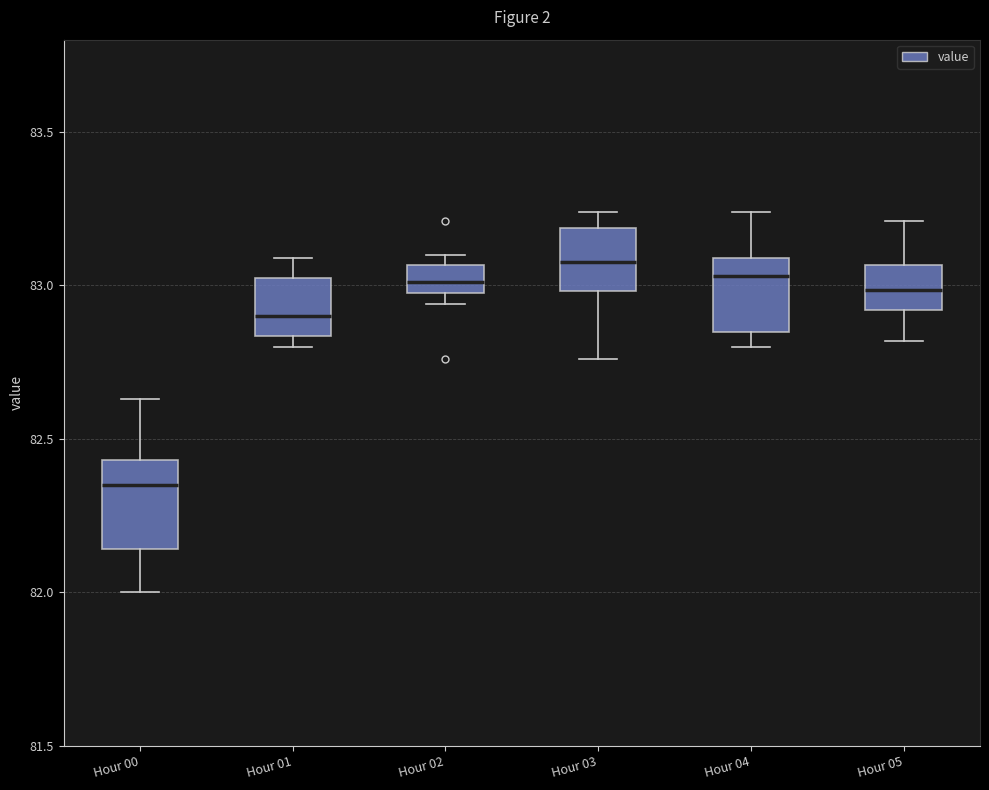

Reading left to right, read every box against the y-axis: the position of its median line, the range the box covers, and the ends of its whiskers. The values are not printed on the chart, so give them approximately, as read against the axis.

Hour 00: median 82.35, box 82.15 to 82.45, whiskers 82.00 to 82.65
Hour 01: median 82.90, box 82.85 to 83.05, whiskers 82.80 to 83.10
Hour 02: median 83.00 (inside the box), box 83.00 to 83.05, whiskers 82.95 to 83.10
Hour 03: median 83.10, box 83.00 to 83.20, whiskers 82.75 to 83.25
Hour 04: median 83.05, box 82.85 to 83.10, whiskers 82.80 to 83.25
Hour 05: median 83.00, box 82.90 to 83.05, whiskers 82.80 to 83.20